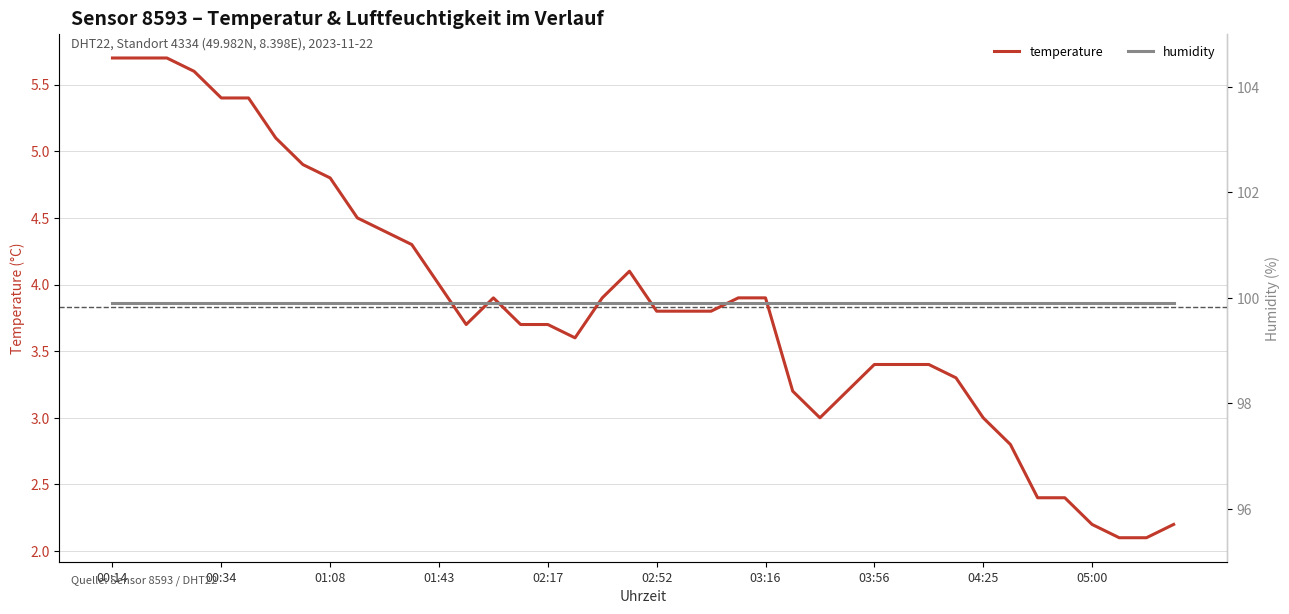

True or false: humidity has more than 2 points higher than both neighbors.

False